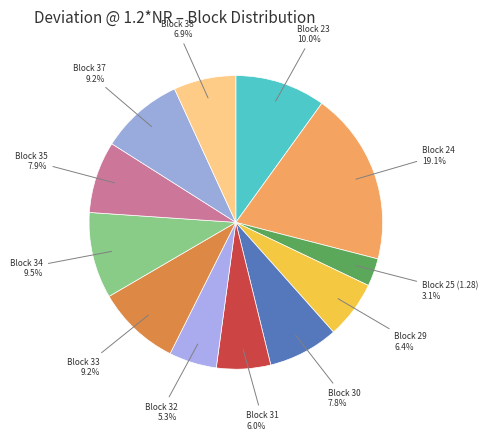

Does Block 38 represent more than half of the total?

No